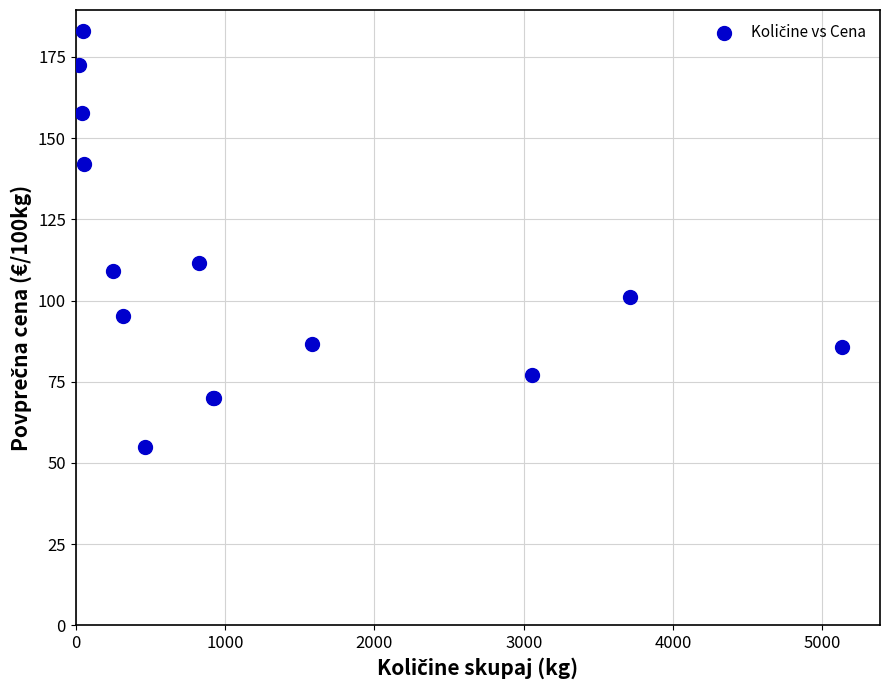

What Y value in the scatter plot is closest to 119?

111.6